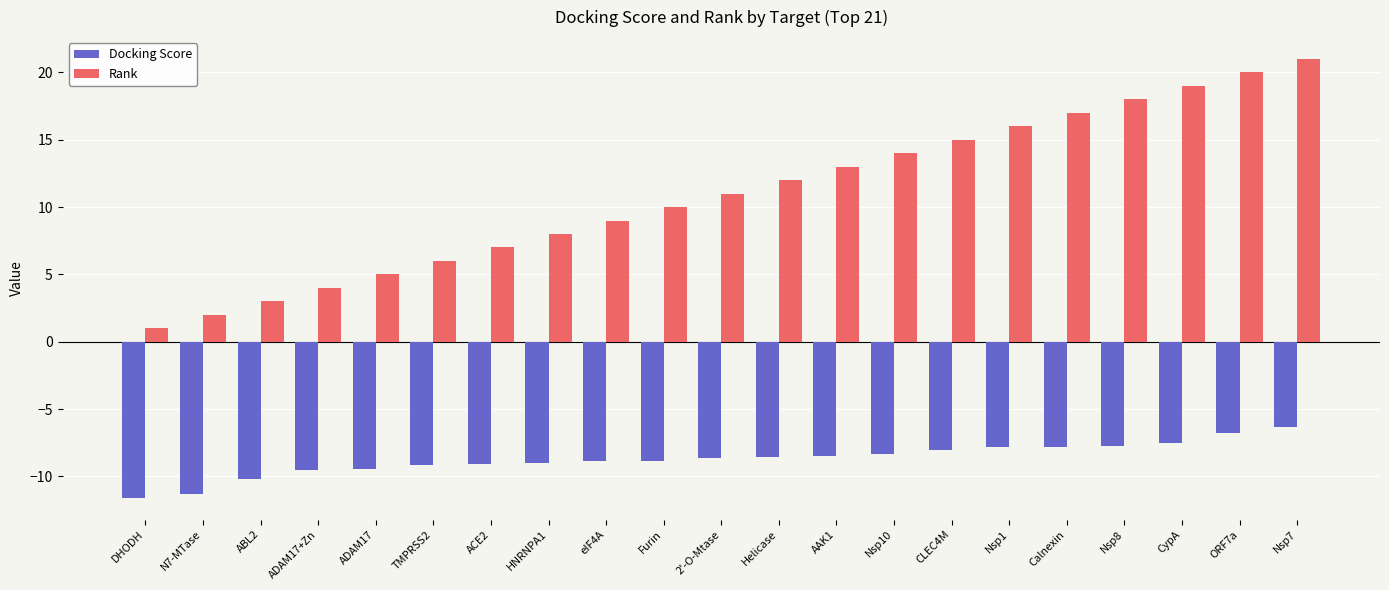

The value of Rank at Helicase is 20.2. True or false?

False